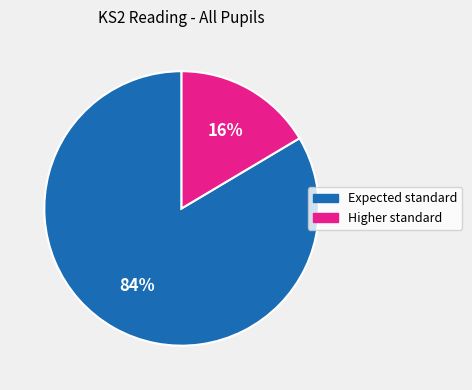

Which category has the biggest portion of the pie?

Expected standard